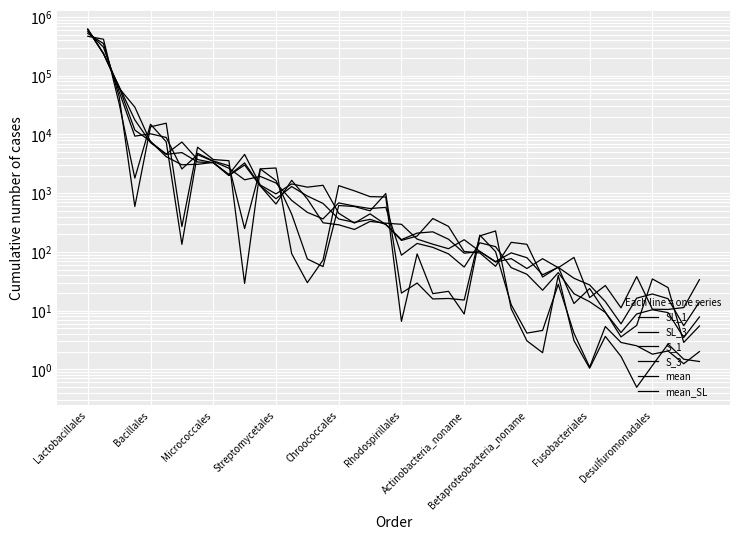

The value of S_1 at 37 is 1.6. True or false?

False